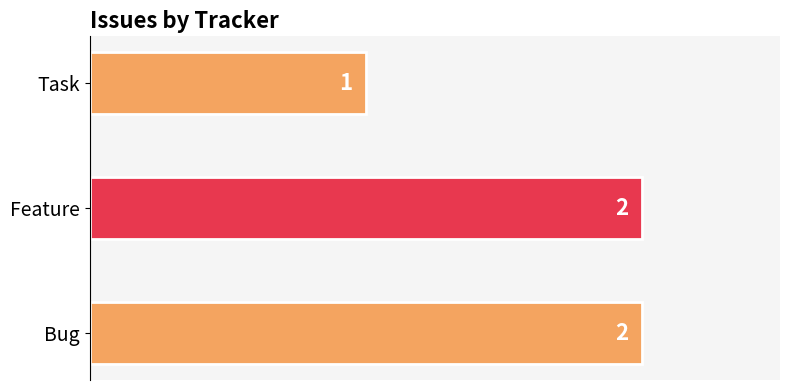

Where is the data nearest to the value 1?

Task